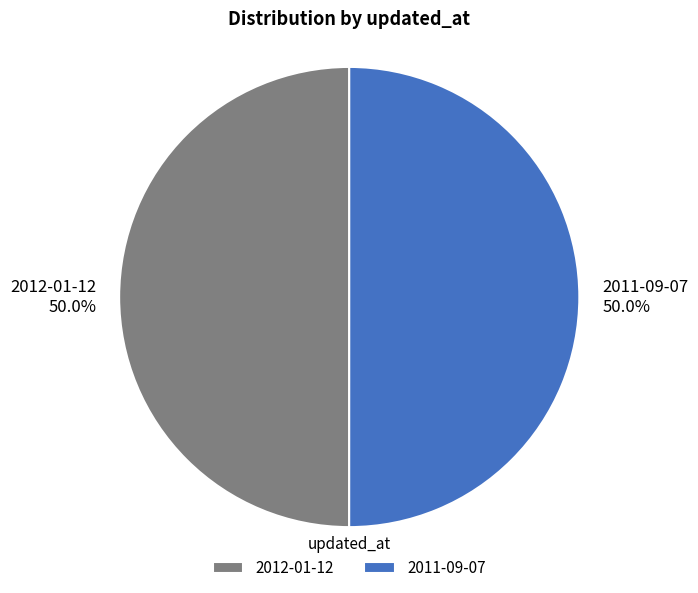

To the nearest percent, what portion does 2012-01-12 represent?

50%